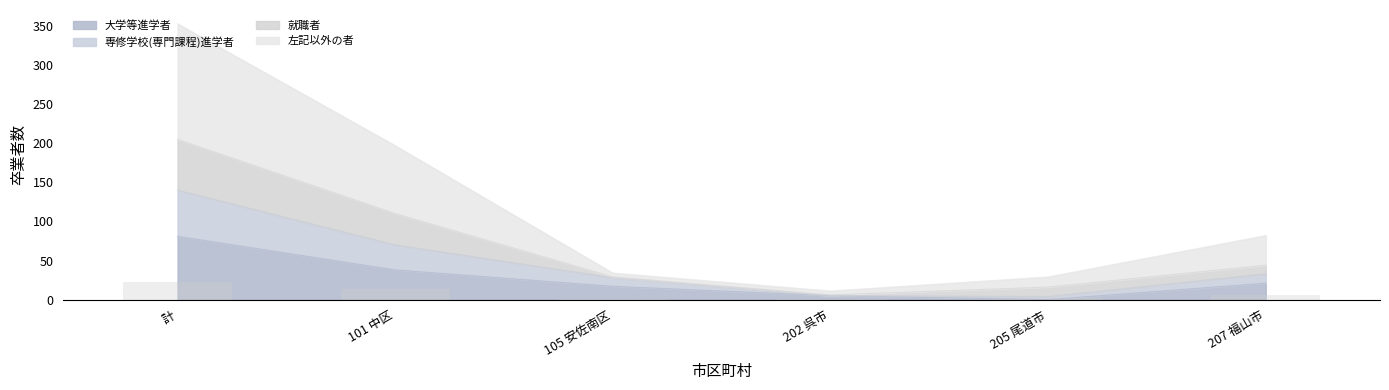

The 専修学校(専門課程)進学者 series shows 29.0 at 105 安佐南区. True or false?

True